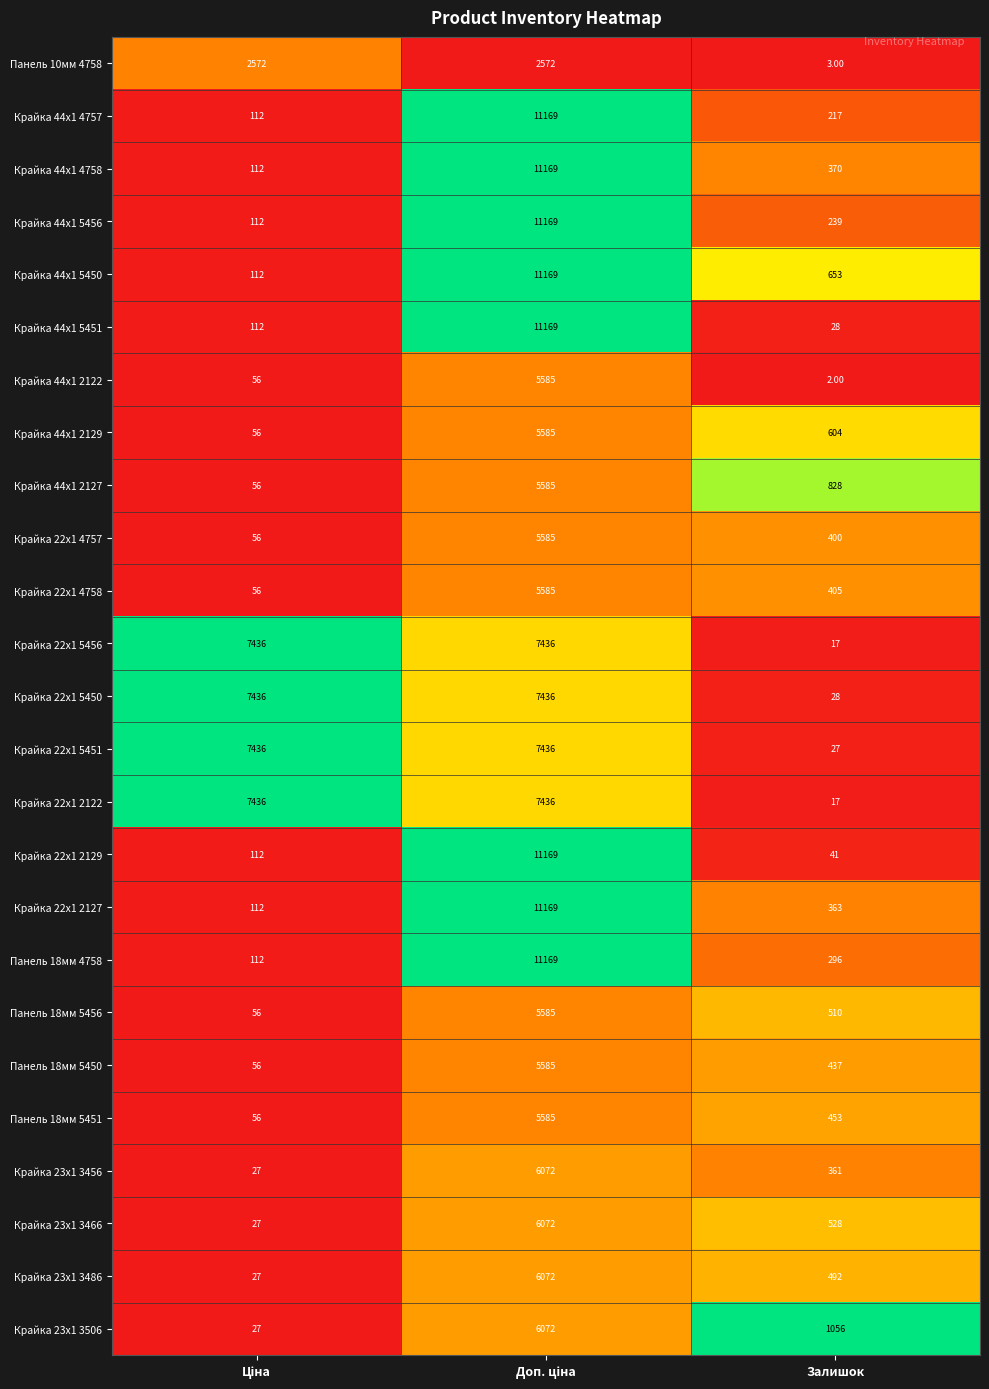

Which series has the largest total across all categories?

Крайка 22x1 5450